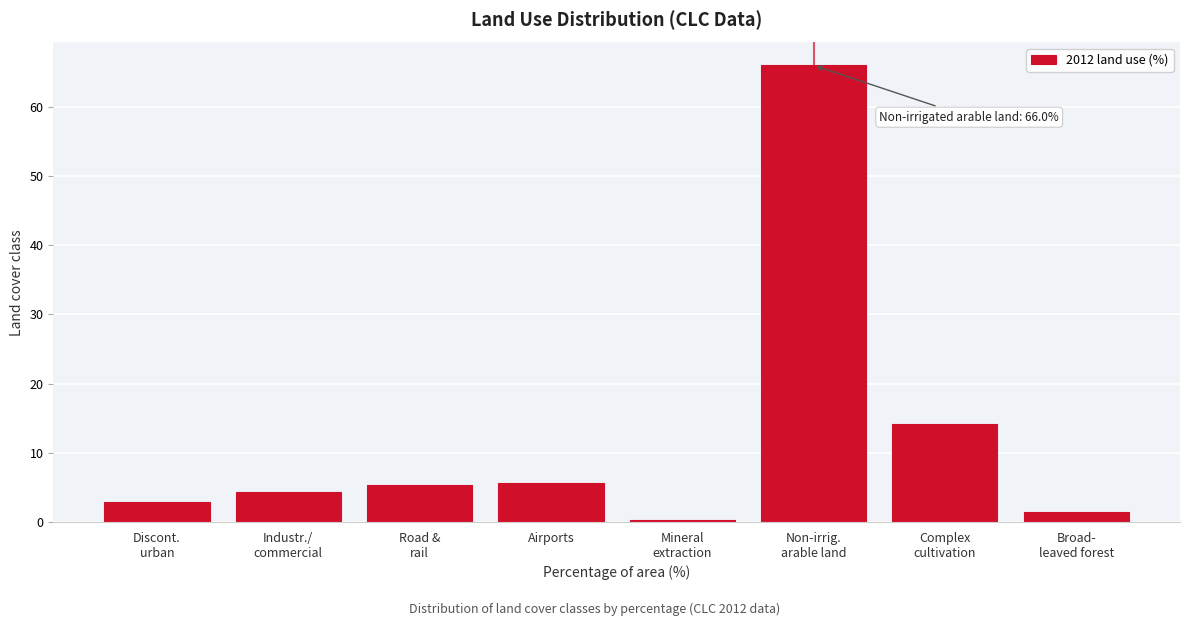

Reading left to right, what are all the values shown in this chart?

2.9	4.3	5.3	5.6	0.3	66.0	14.1	1.5